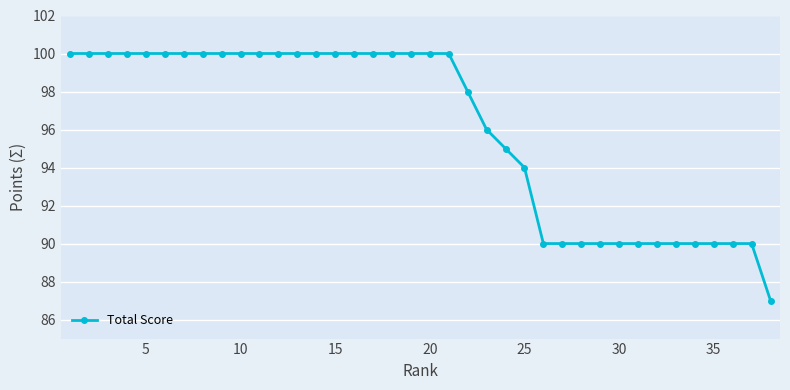

What is the difference between the maximum and second lowest values?

10